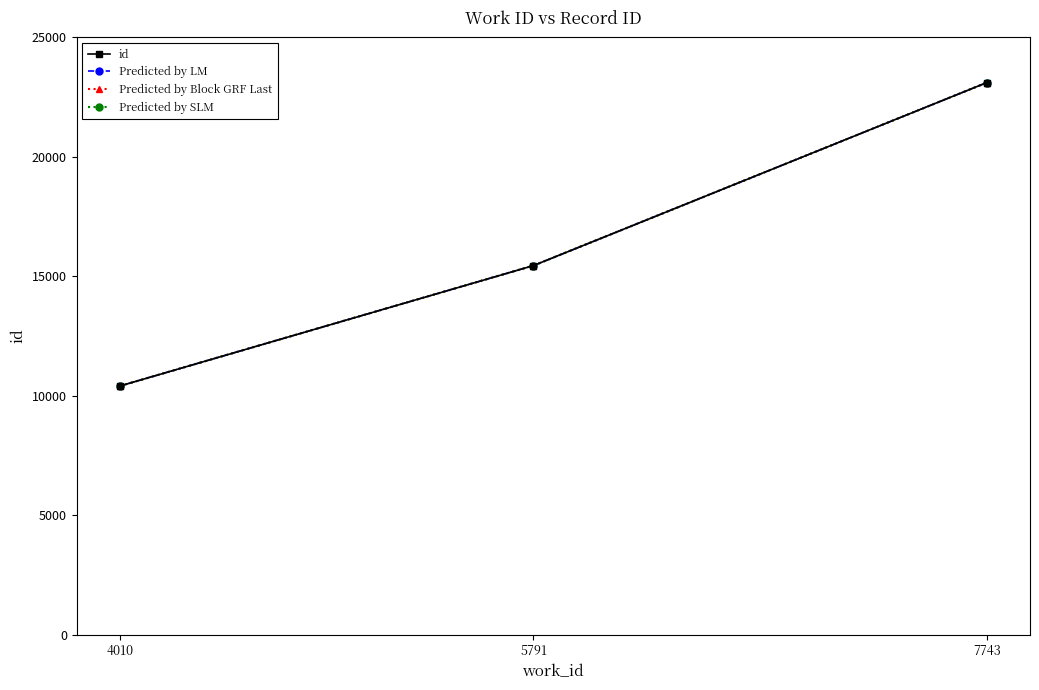

At how many categories does at least one series exceed 10603?

2